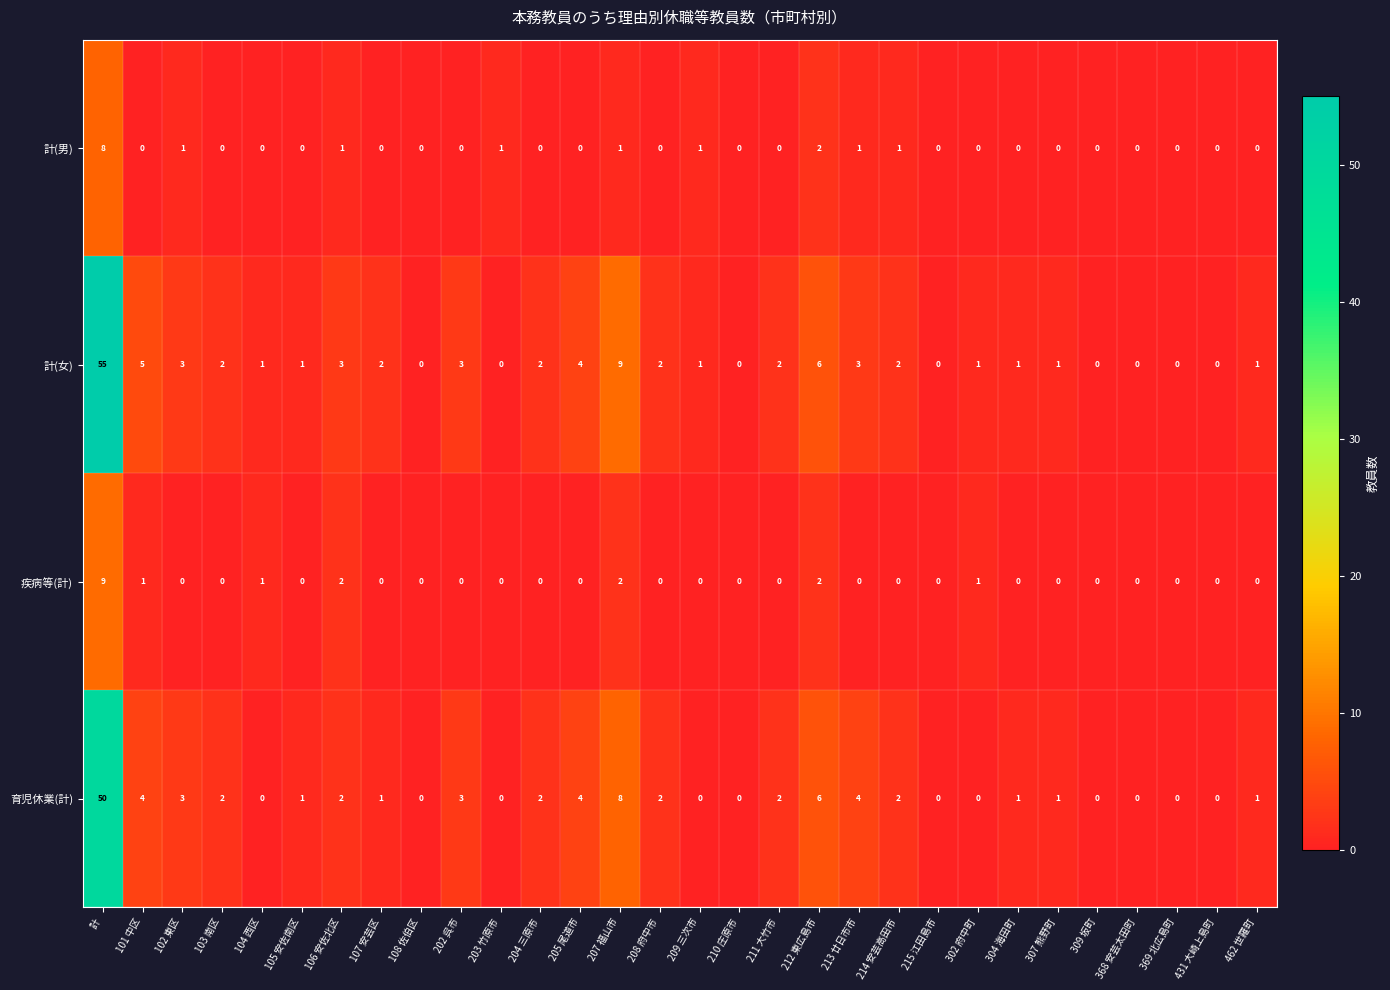

Rank the series by their maximum value, from highest to lowest.

計(女), 育児休業(計), 疾病等(計), 計(男)